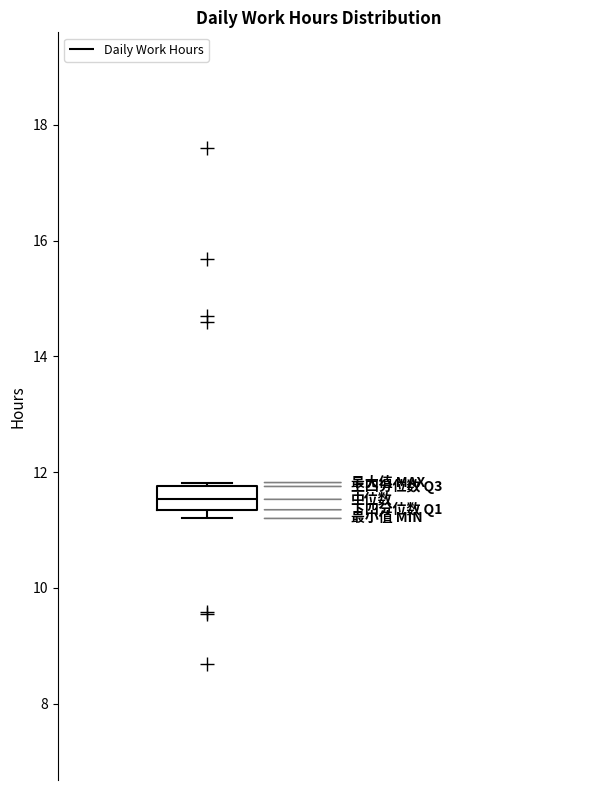

Transcribe this box plot: give where the median line is, the range the box spans, and where the two whiskers end, as read against the y-axis. The values are not printed on the chart, so give them approximately, as read against the axis.

median 11.6, box 11.4 to 11.8, whiskers 11.2 to 11.8 (just above the box's upper edge)